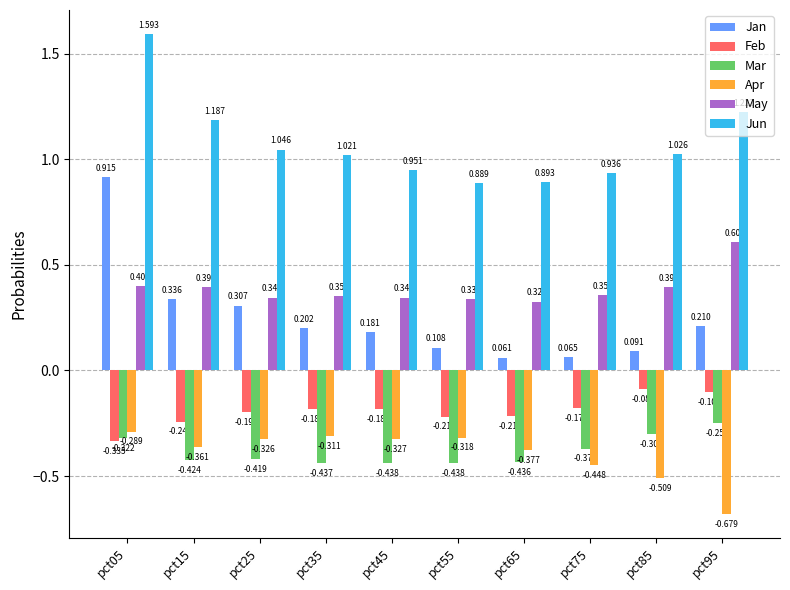

Which series has the largest total across all categories?

Jun